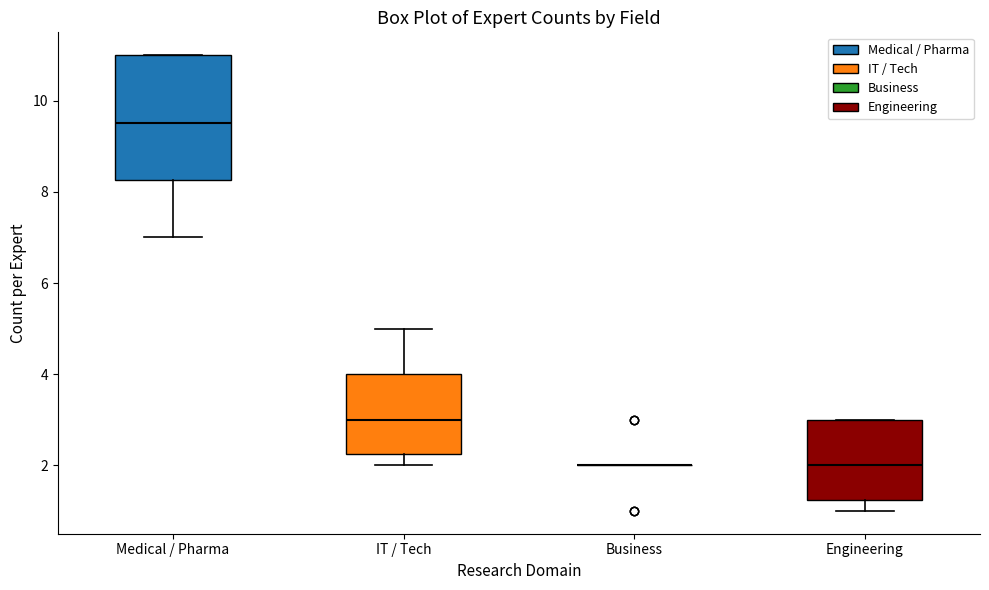

Comparing the boxes themselves (not the whiskers), which one is the tallest?

Medical / Pharma